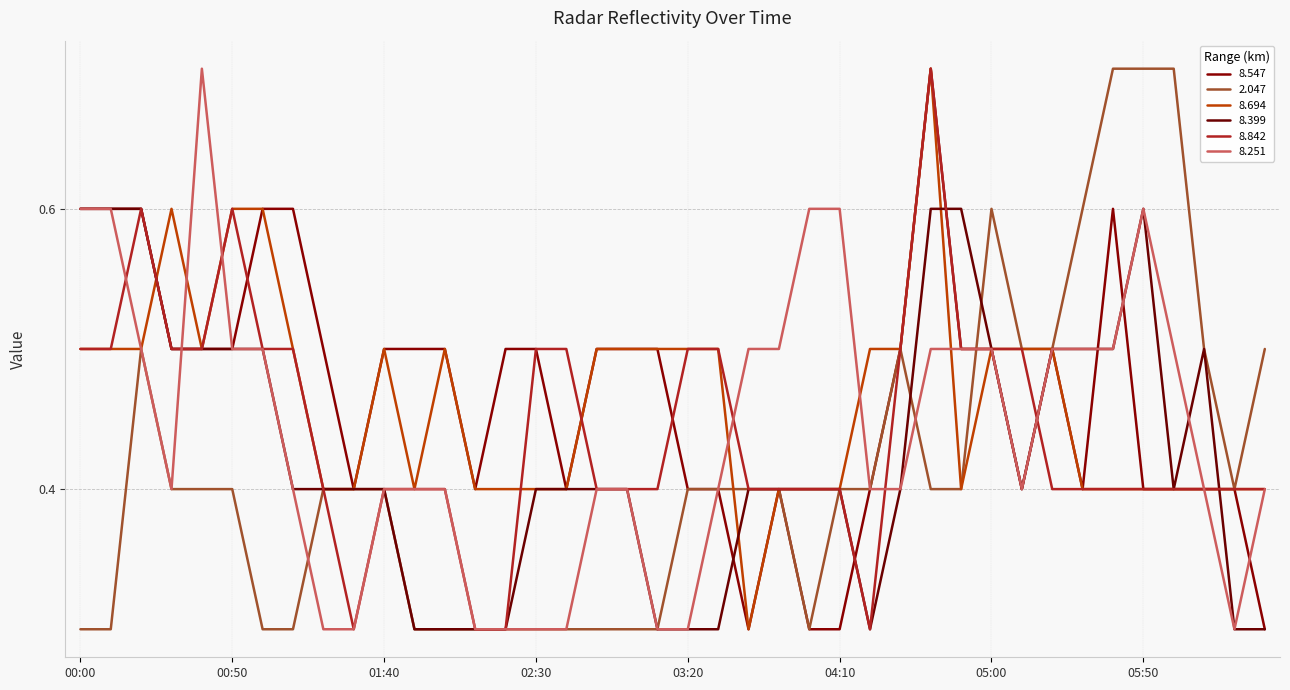

How many times do 8.694 and 8.251 cross each other?

5